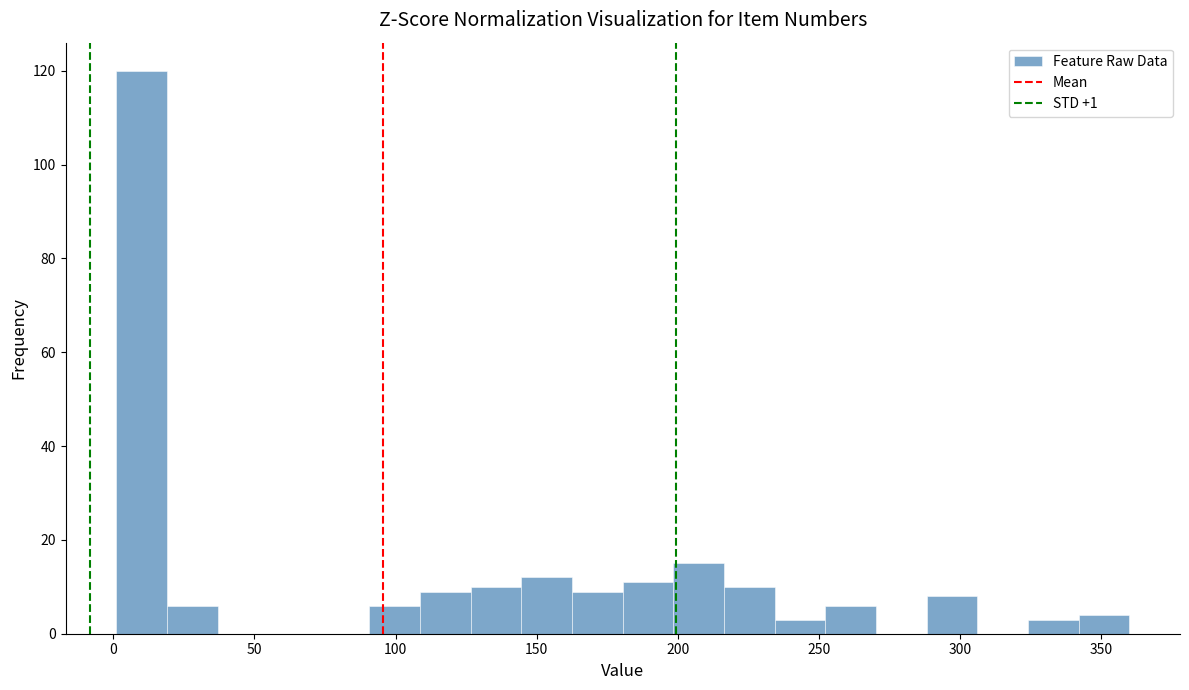

Read against the x-axis, roughly where is the centre of the tallest bar?

10